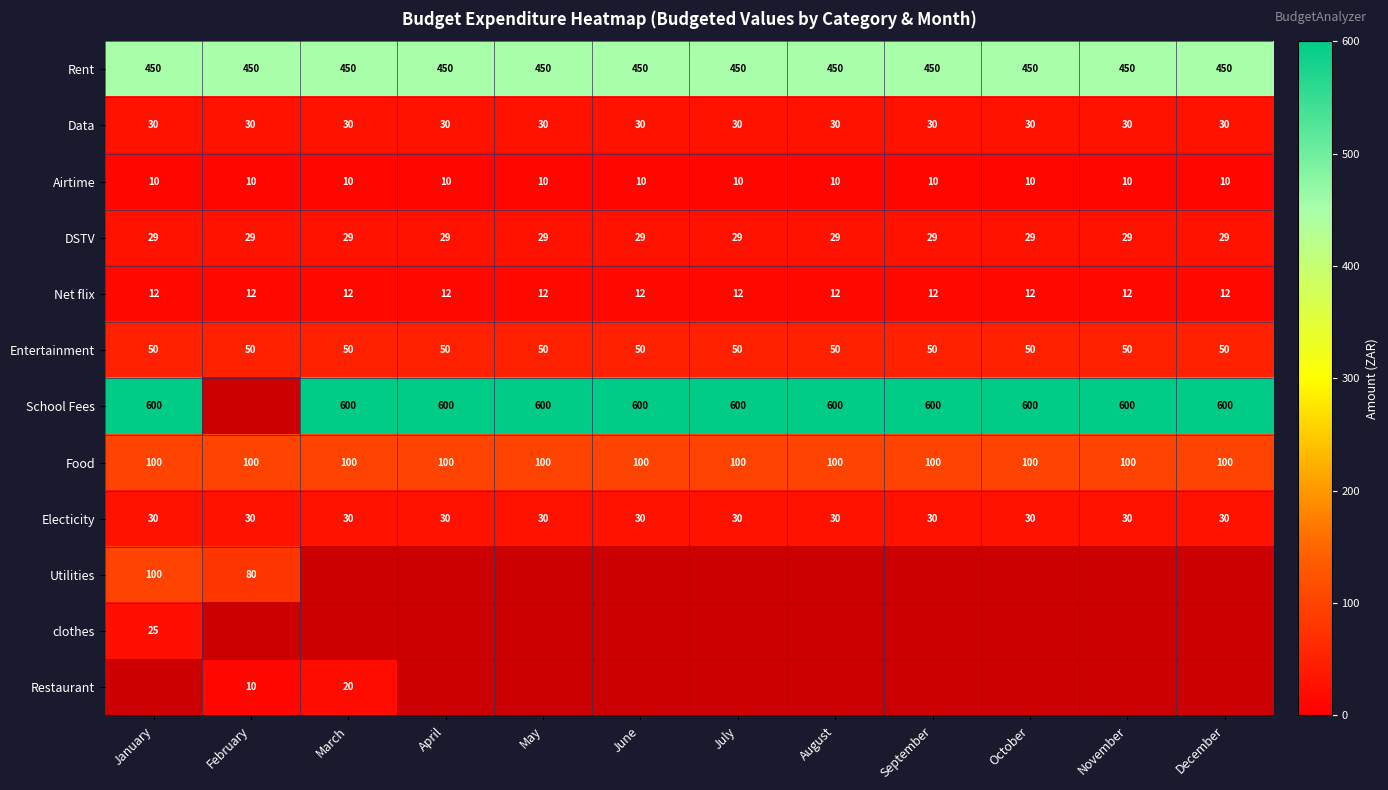

What is the sum of all Entertainment values?

600